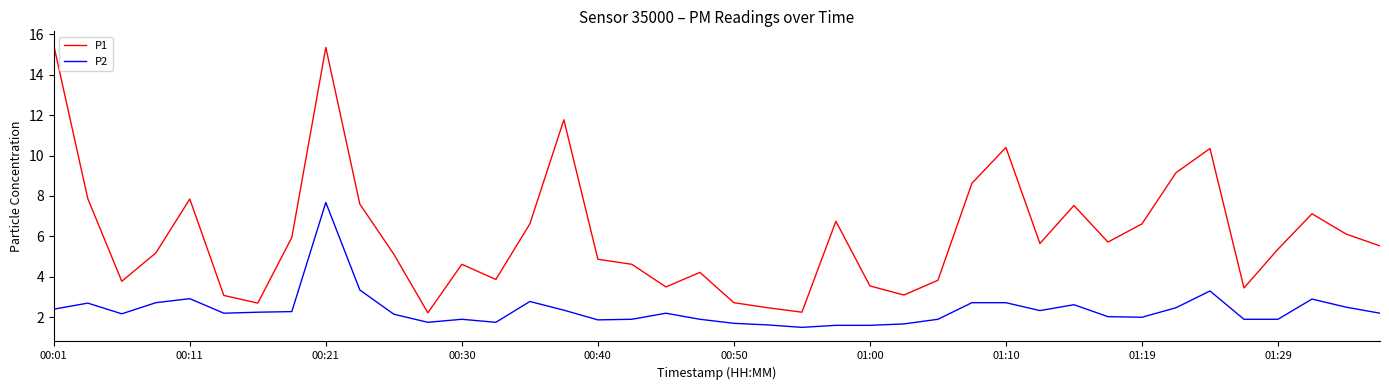

How many interior local valleys does the P1 series have?

10